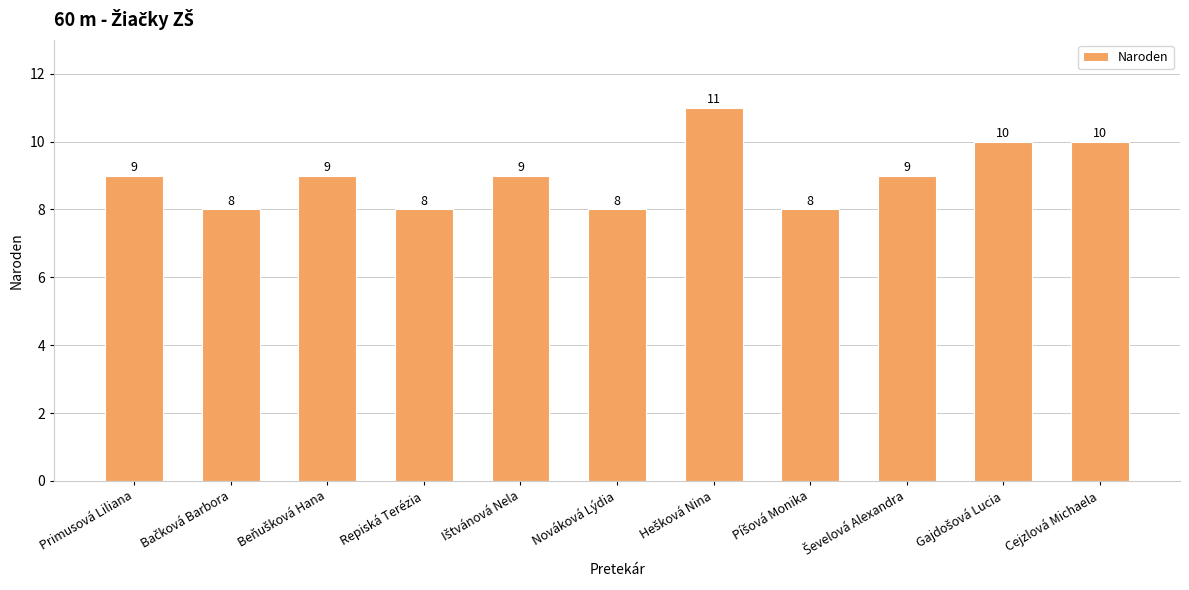

What is the greatest value displayed?

11